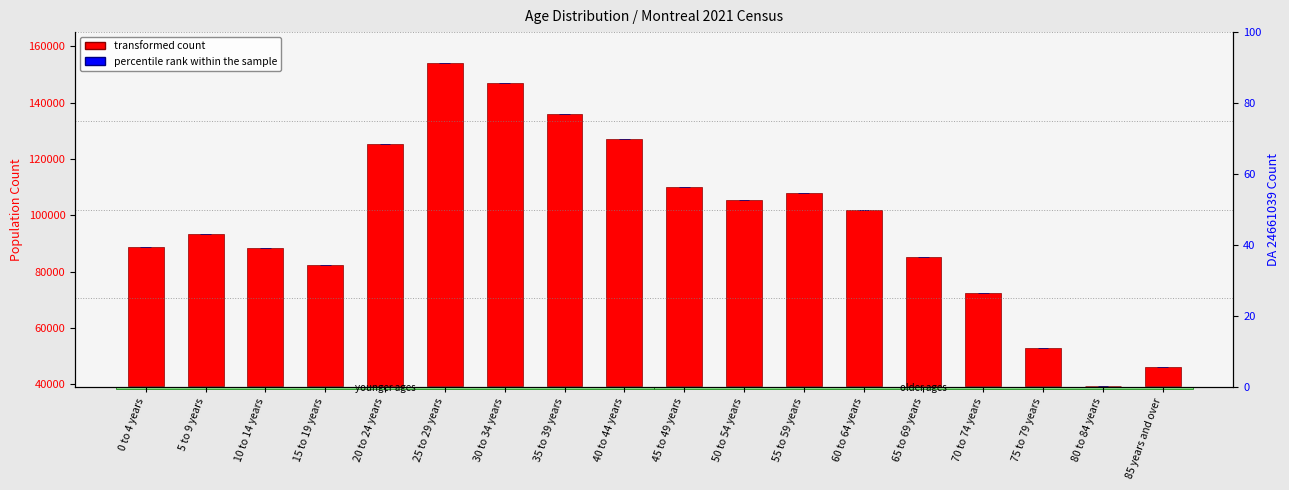

Which series has the widest spread of values?

transformed count